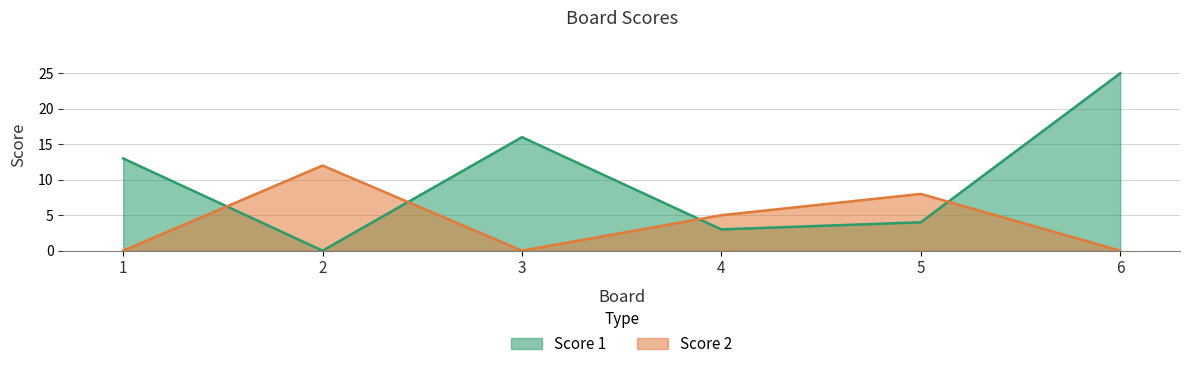

How many lines are shown in the chart?

2